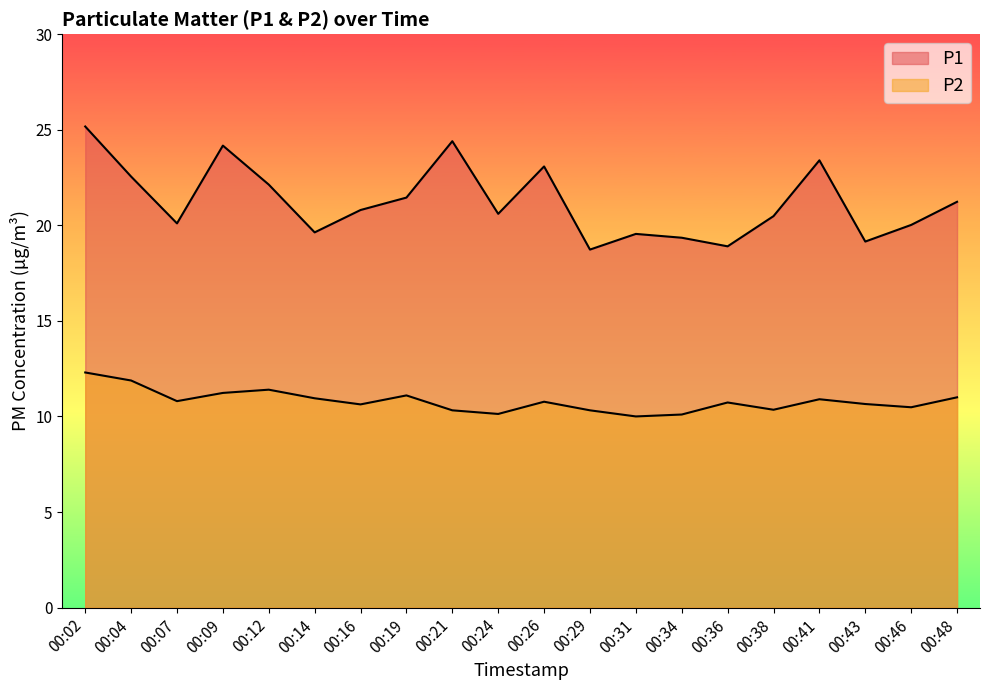

Where is the first local maximum for P2?

00:12